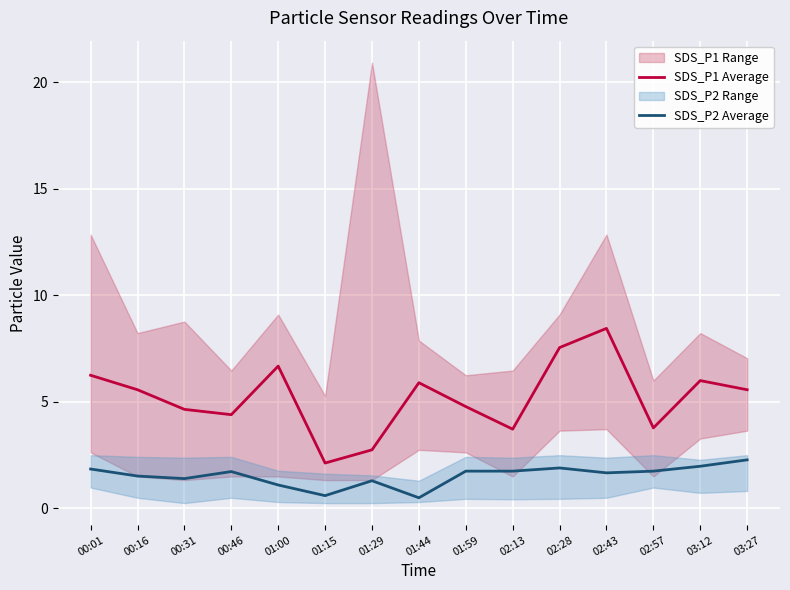

What is the lowest value of the SDS_P1 Average series?

2.1